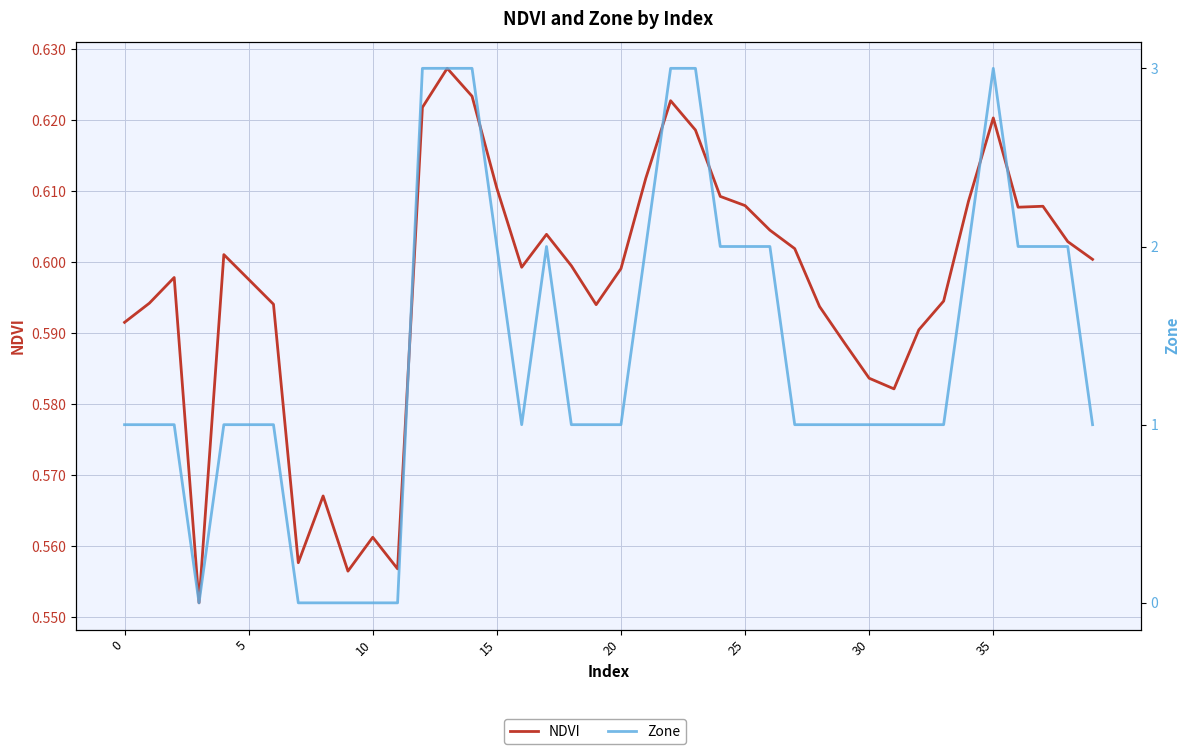

How many categories are shown in the chart?

40